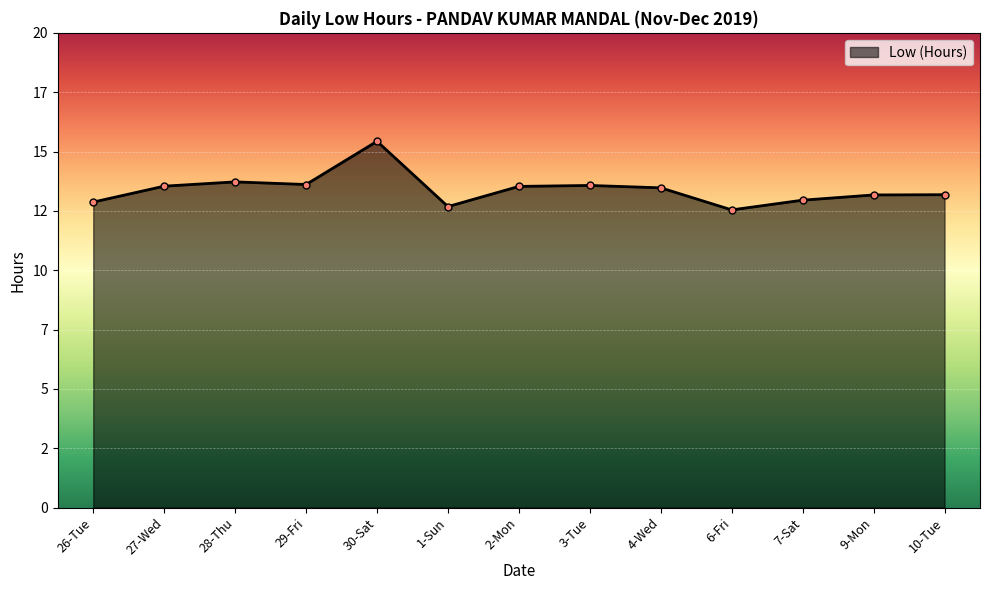

List the labels in order of value, largest first.

30-Sat, 28-Thu, 29-Fri, 3-Tue, 27-Wed, 2-Mon, 4-Wed, 10-Tue, 9-Mon, 7-Sat, 26-Tue, 1-Sun, 6-Fri